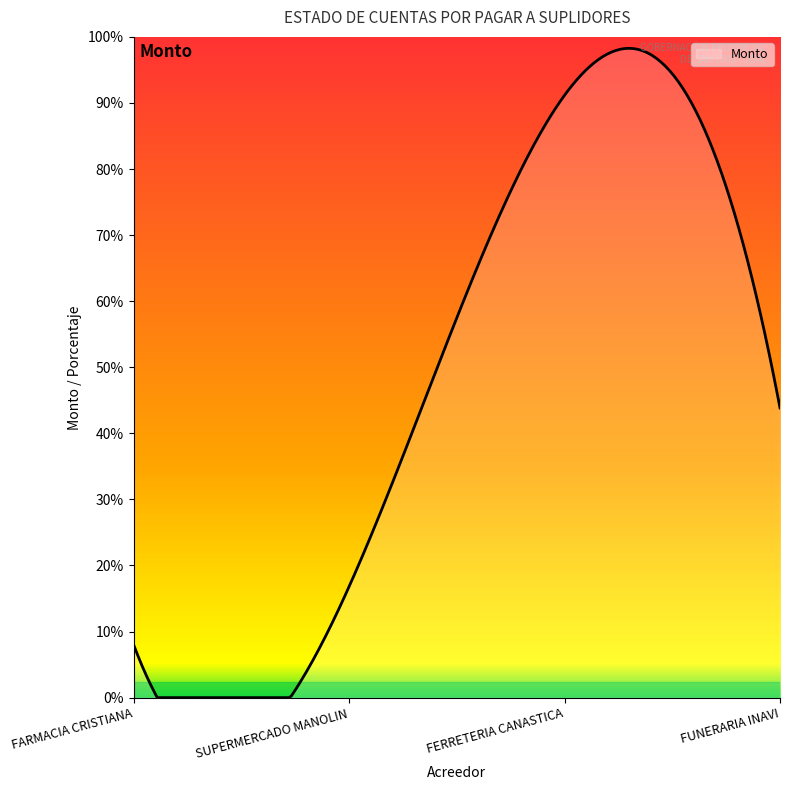

Does the chart have visible grid lines?

No